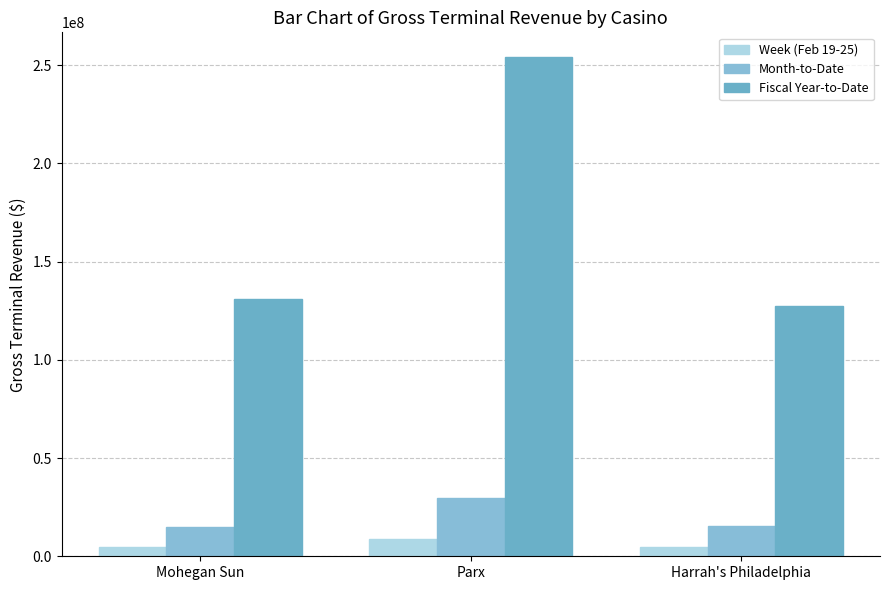

What is the total value across all series at Mohegan Sun?

150350821.9